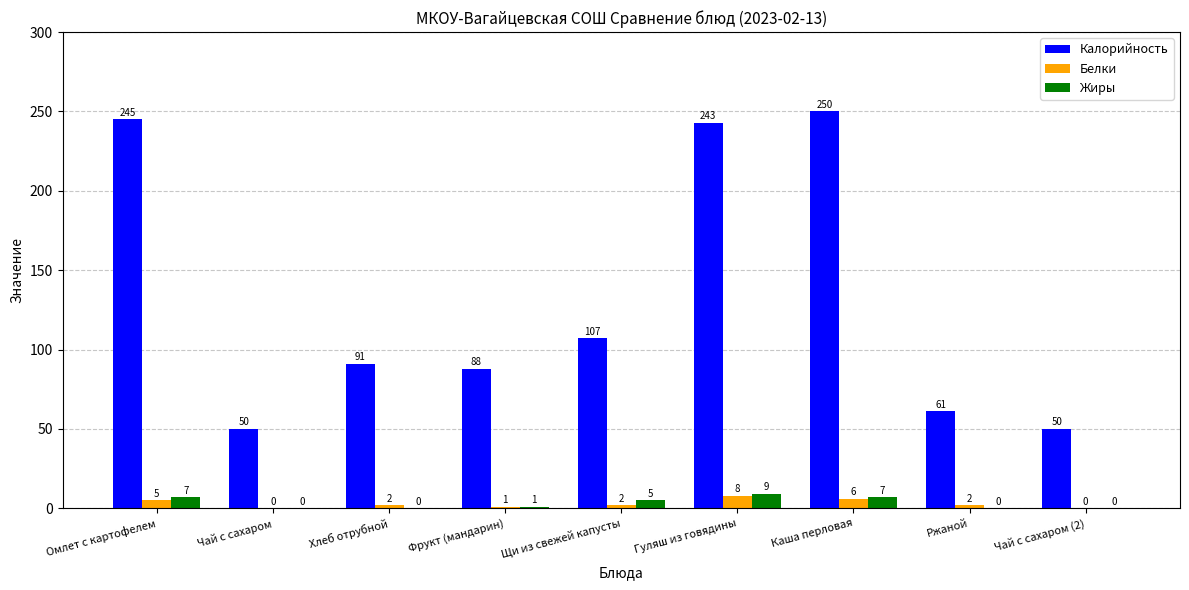

What is the maximum value shown in the chart?

250